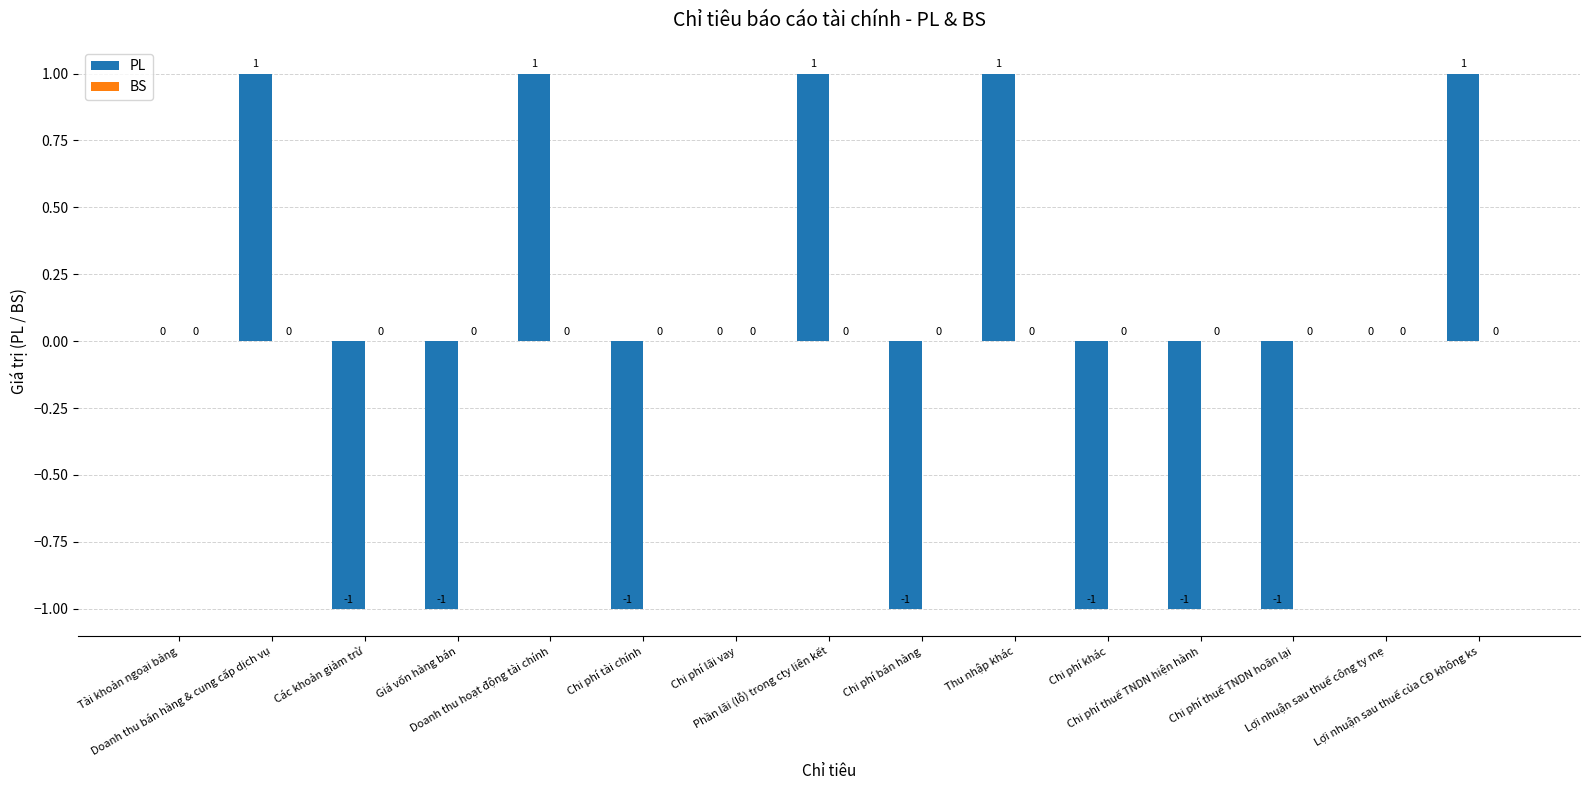

How many data points does each series have?

15